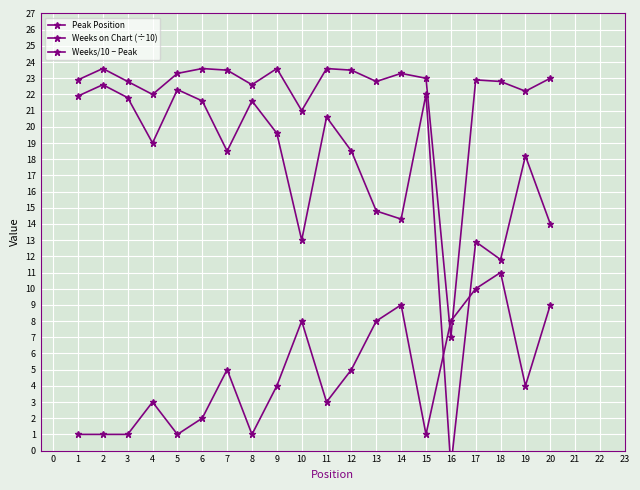

Where is the first local maximum for Weeks on Chart (÷10)?

2